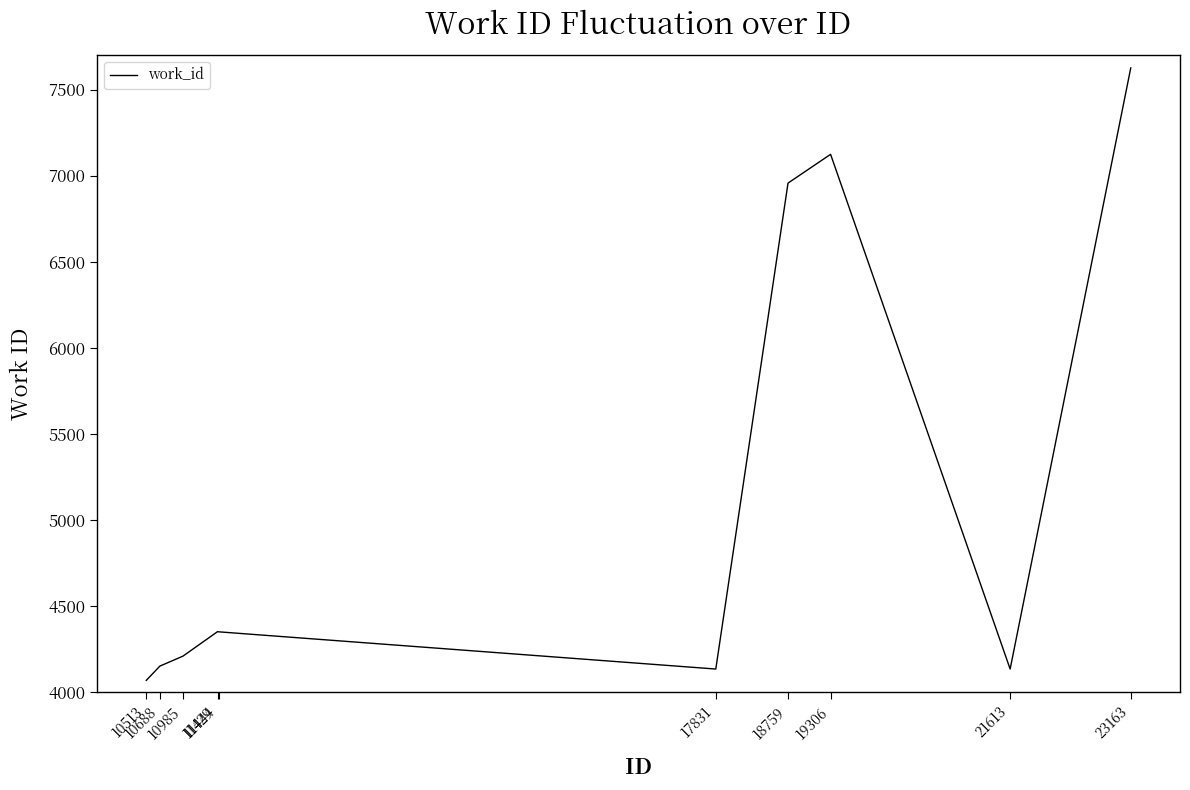

What is the sum of the values at 19306 and 11429?

11477